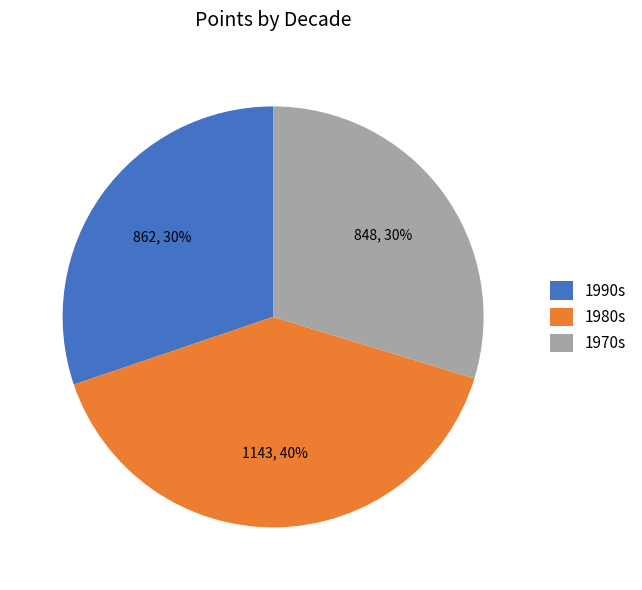

What is the largest slice in the pie chart?

1980s